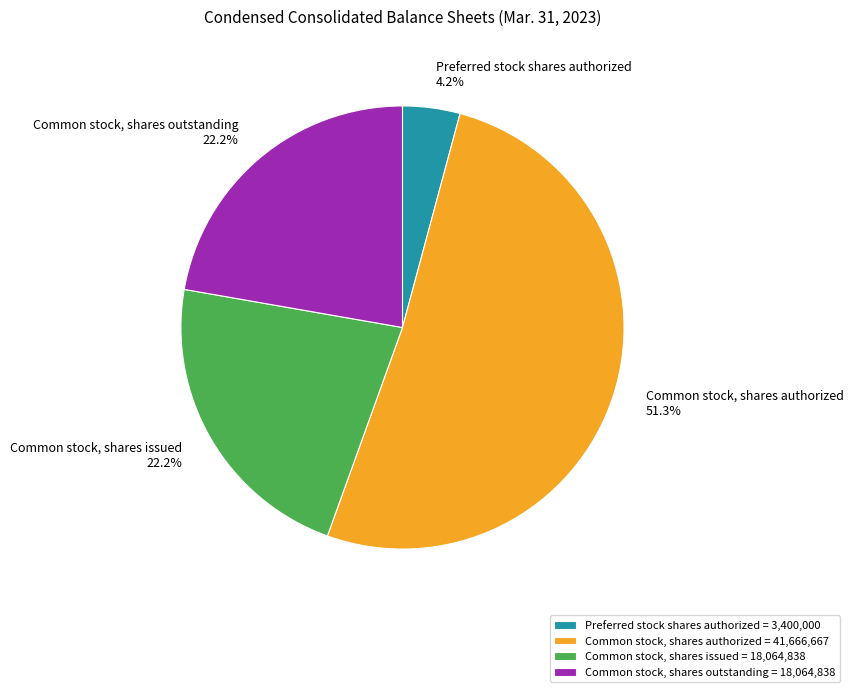

Which slice is the smallest?

Preferred stock shares authorized